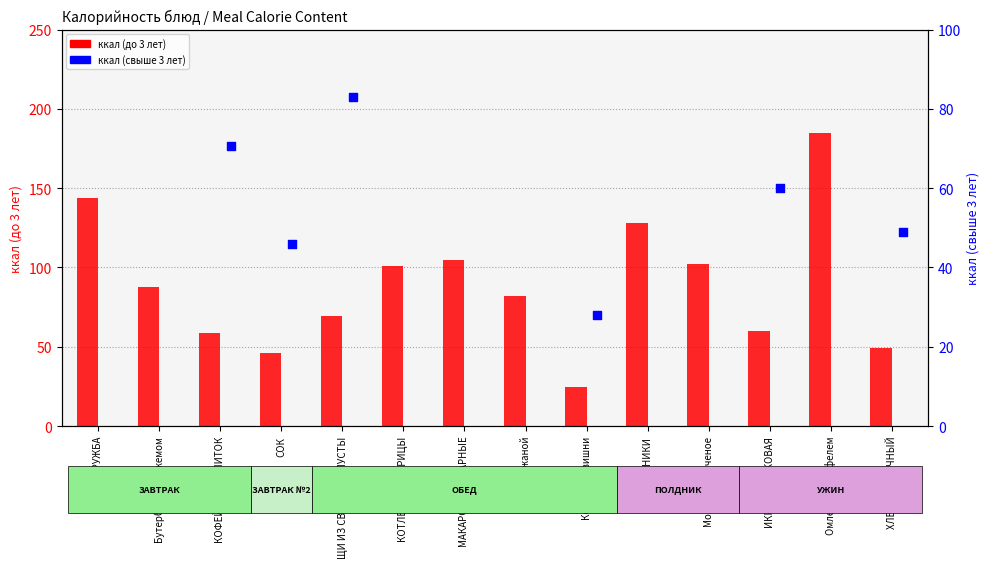

Is the value of ккал (до 3 лет) at КАША ДРУЖБА greater than the value of ккал (свыше 3 лет) at СЫРНИКИ?

No